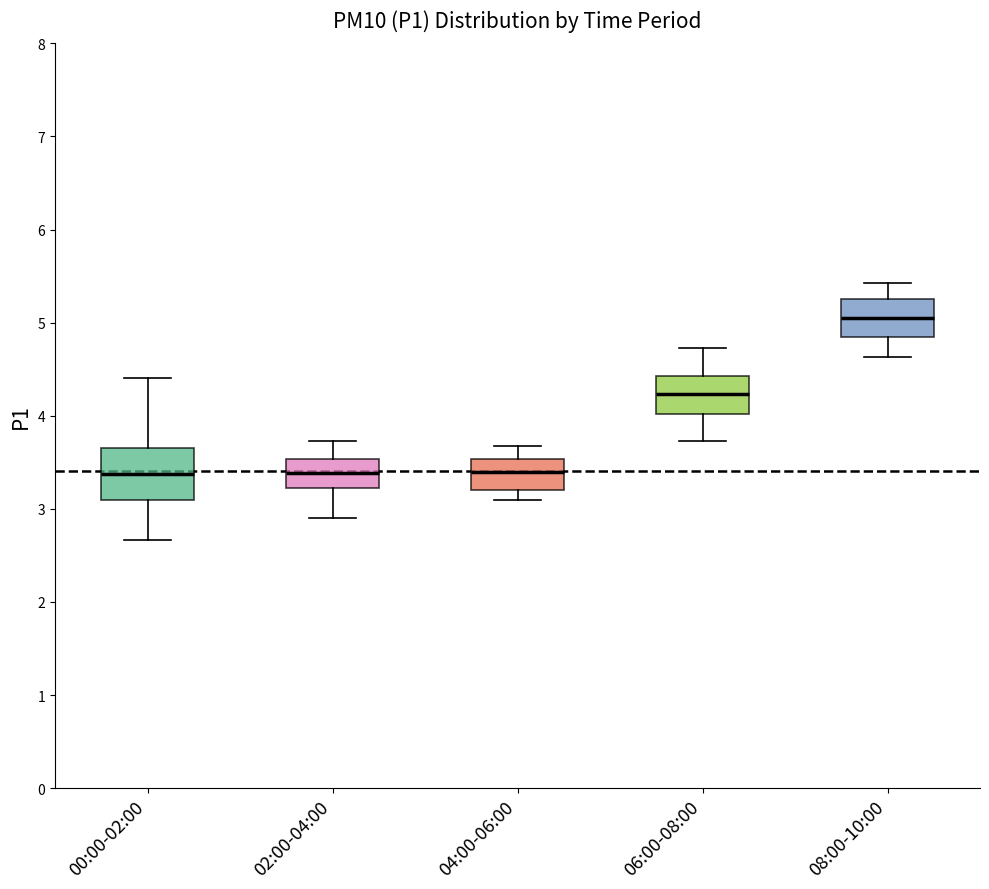

Where is the lower edge of the box for 00:00-02:00 on the y-axis? The values are not printed on the chart, so give them approximately, as read against the axis.

3.1